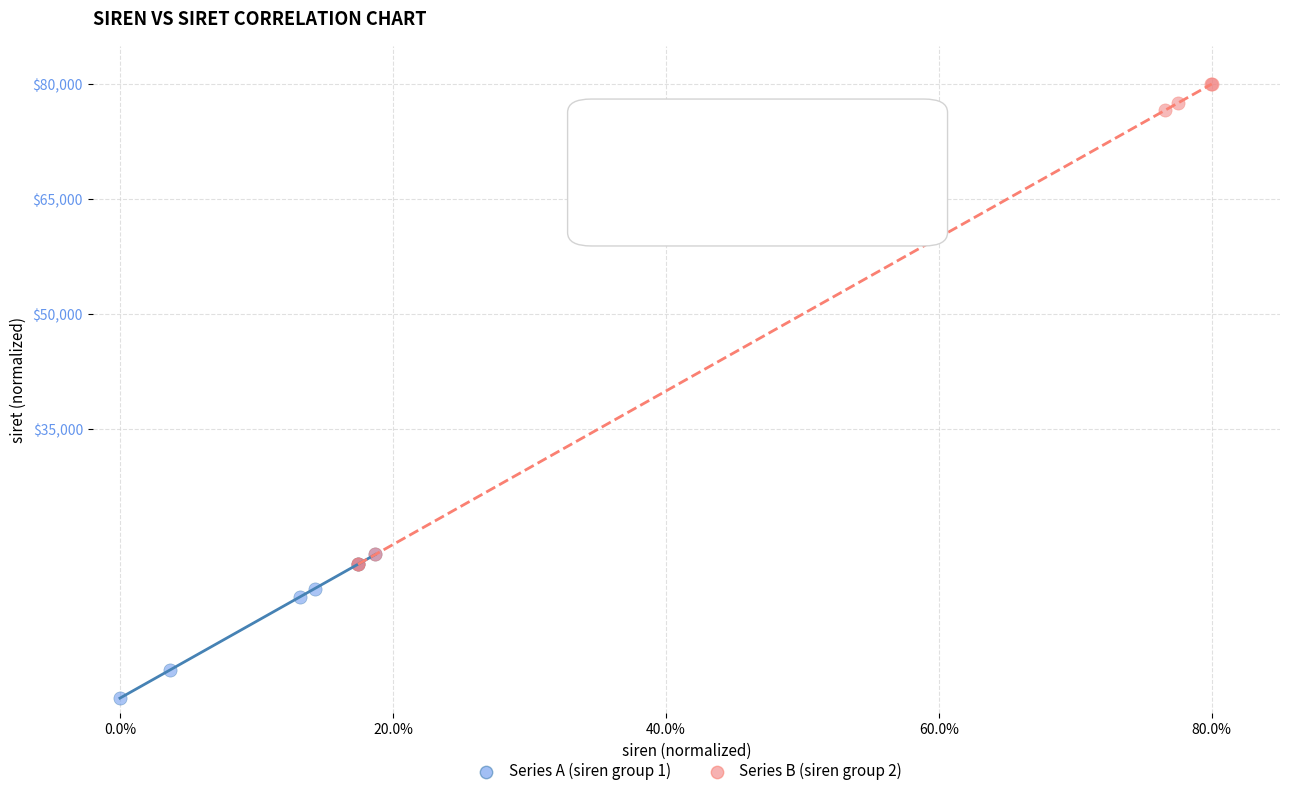

Which series contains the lowest Y value?

Series A (siren group 1)